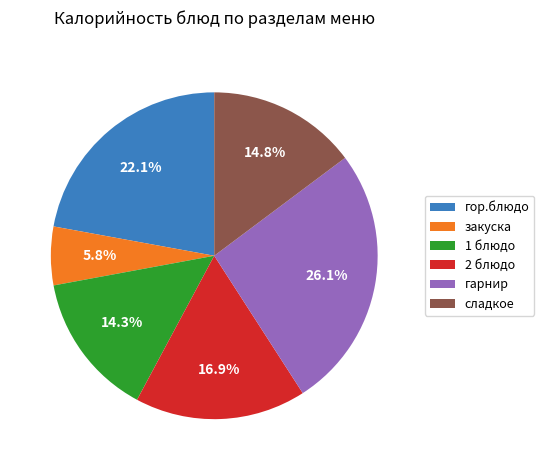

Which slice is the smallest?

закуска